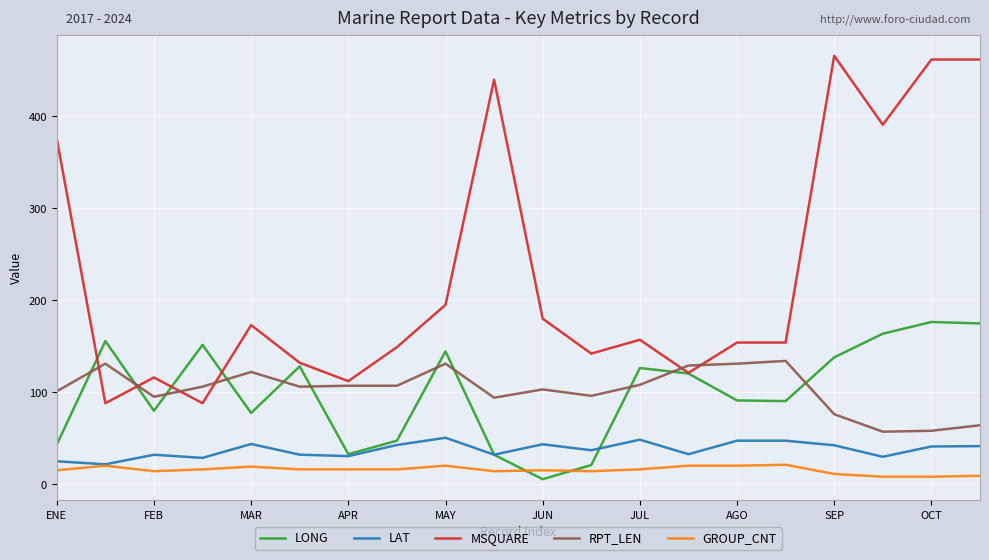

True or false: LONG and LAT intersect in this chart.

True